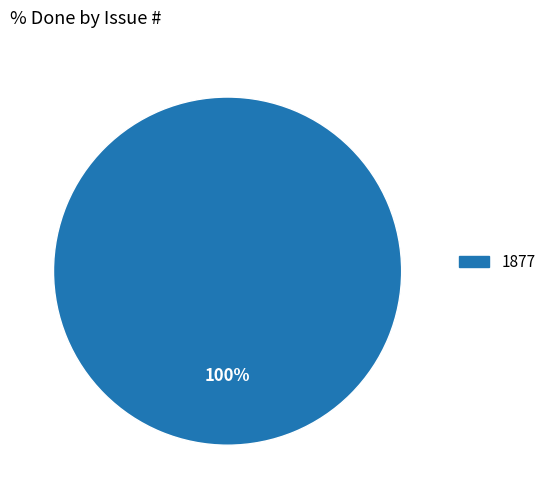

Count the number of slices in the pie.

1